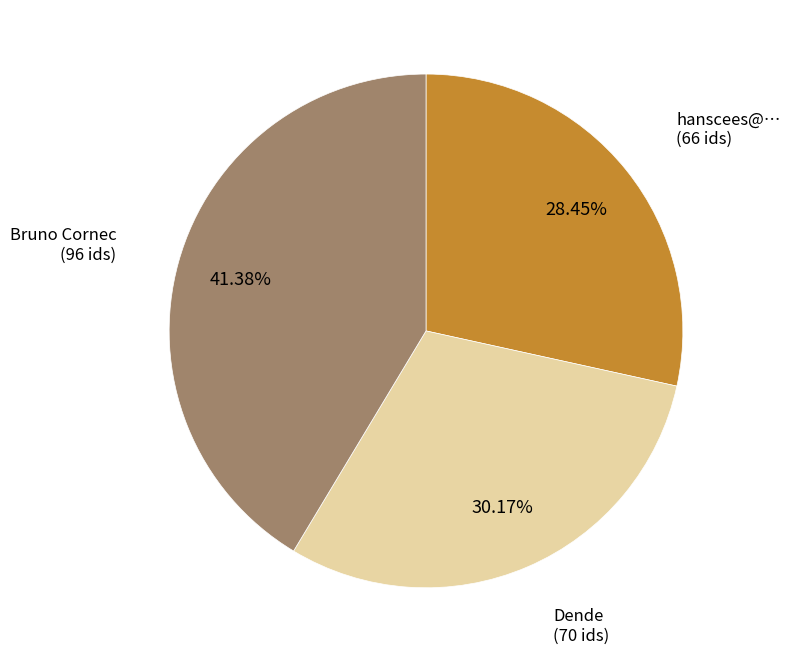

Does any single category account for the majority?

No